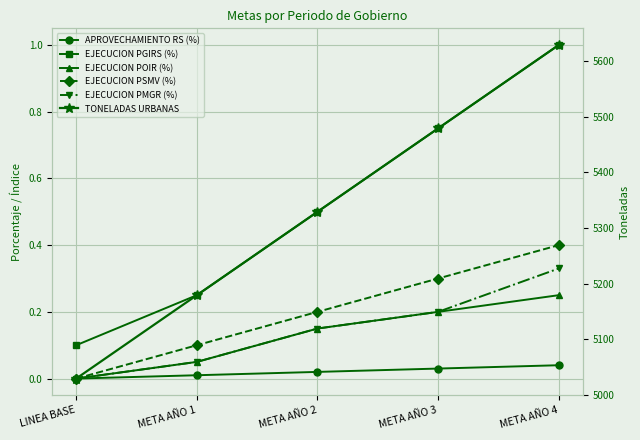

Count the EJECUCION PSMV (%) values in the range 0 to 1.

5